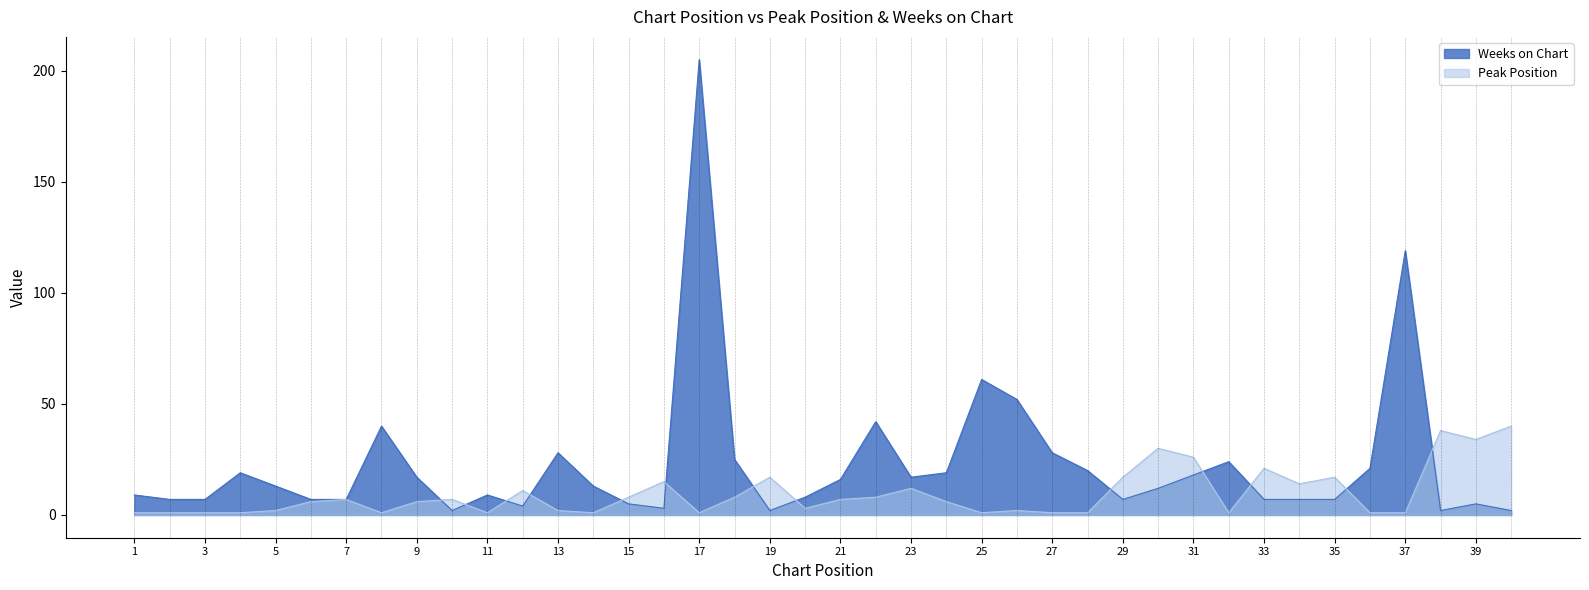

Reading left to right, transcribe all the data shown in this chart.

Peak Position: 1	1	1	1	2	6	7	1	6	7	1	11	2	1	8	15	1	8	17	3	7	8	12	6	1	2	1	1	17	30	26	1	21	14	17	1	1	38	34	40
Weeks on Chart: 9	7	7	19	13	7	7	40	17	2	9	4	28	13	5	3	205	25	2	8	16	42	17	19	61	52	28	20	7	12	18	24	7	7	7	21	119	2	5	2